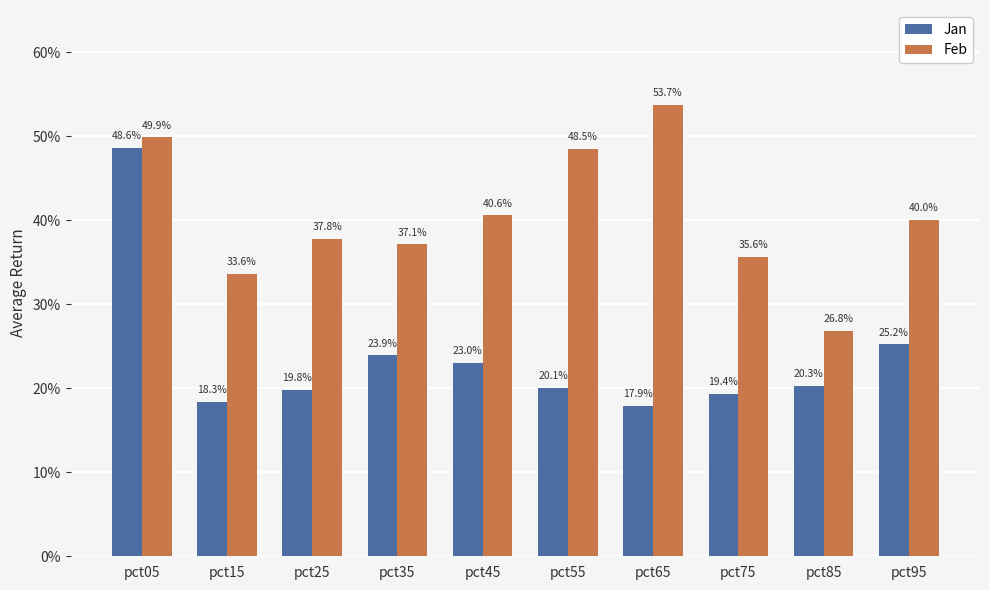

What is the spread (max minus min) of values at pct25?

0.2